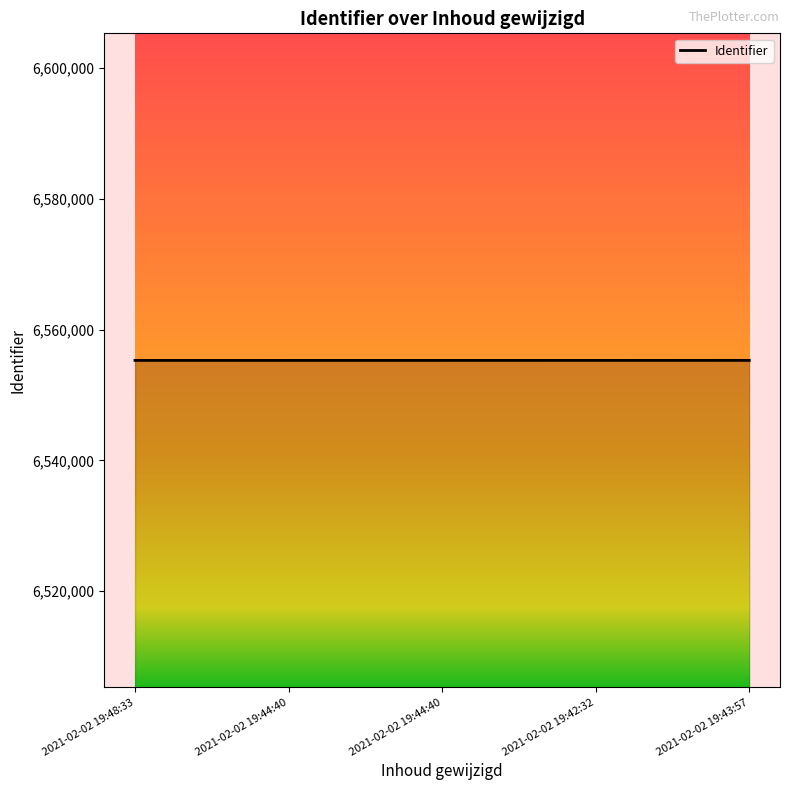

Is this an area chart (filled region under the line)?

Yes